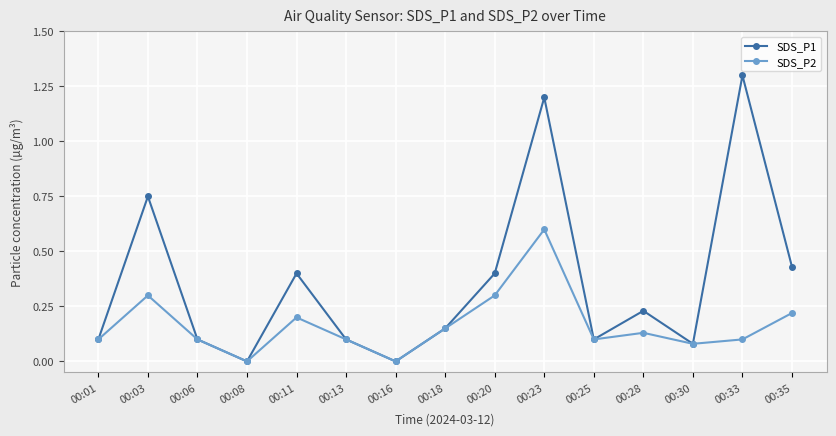

Between 00:08 and 00:35, which series saw the biggest shift?

SDS_P1